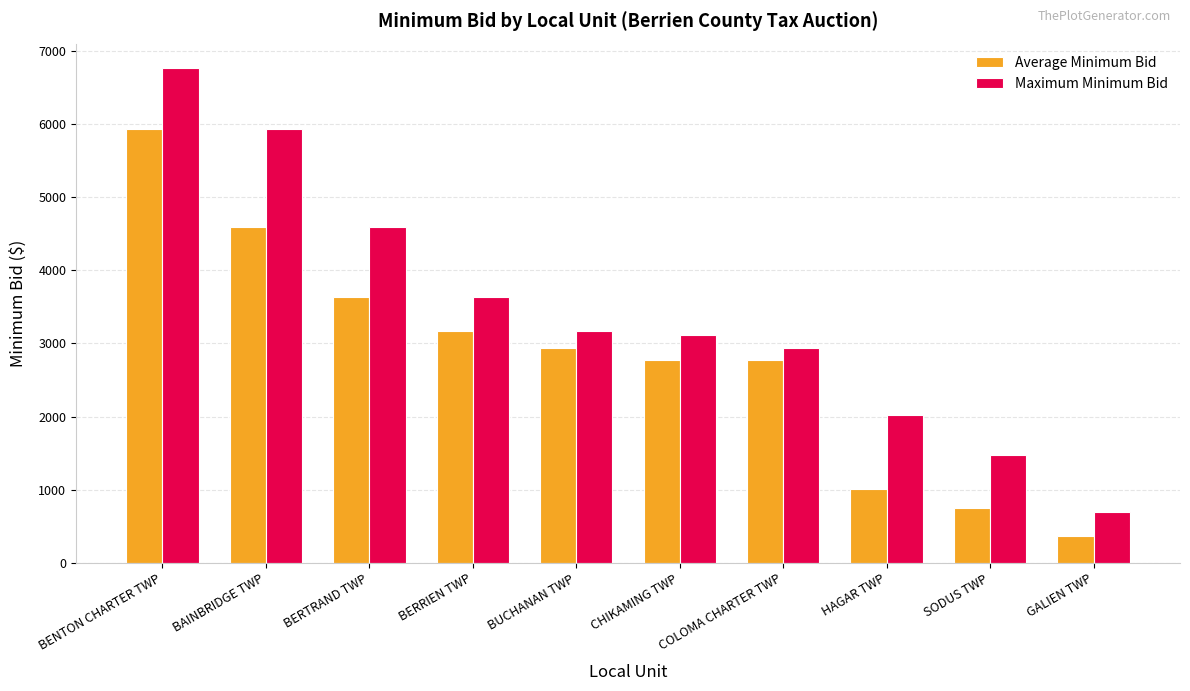

How many groups of bars are there?

10